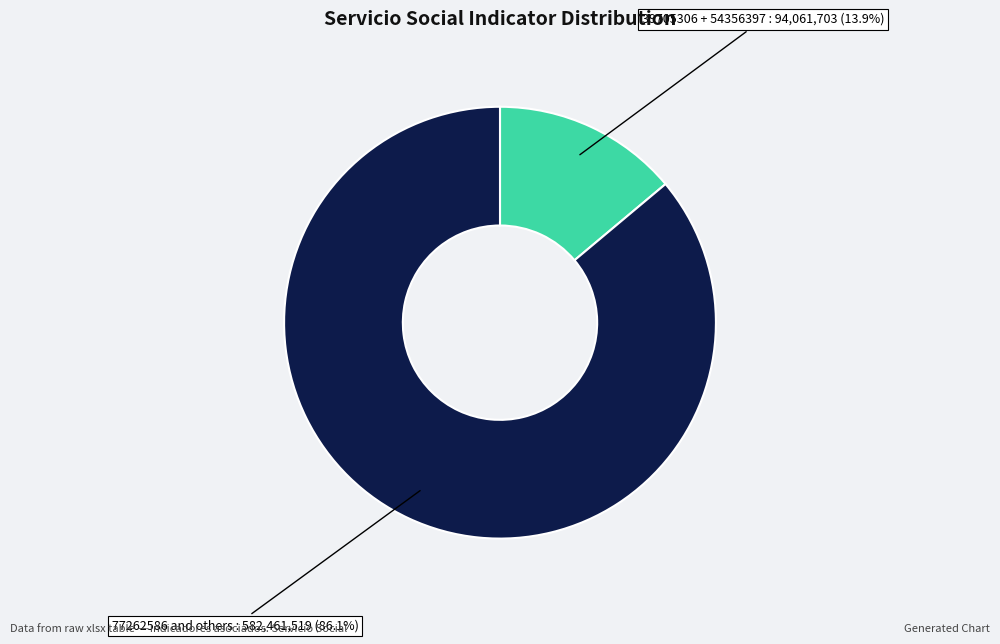

Is there a majority slice in this chart?

Yes